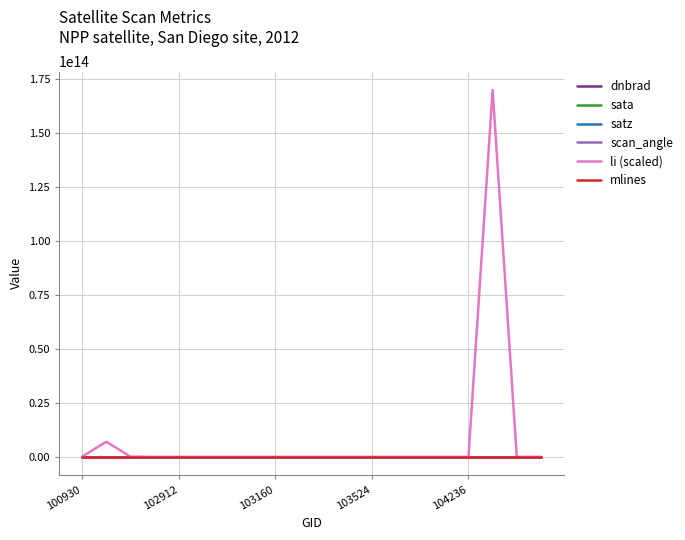

Which series has the largest total across all categories?

li (scaled)